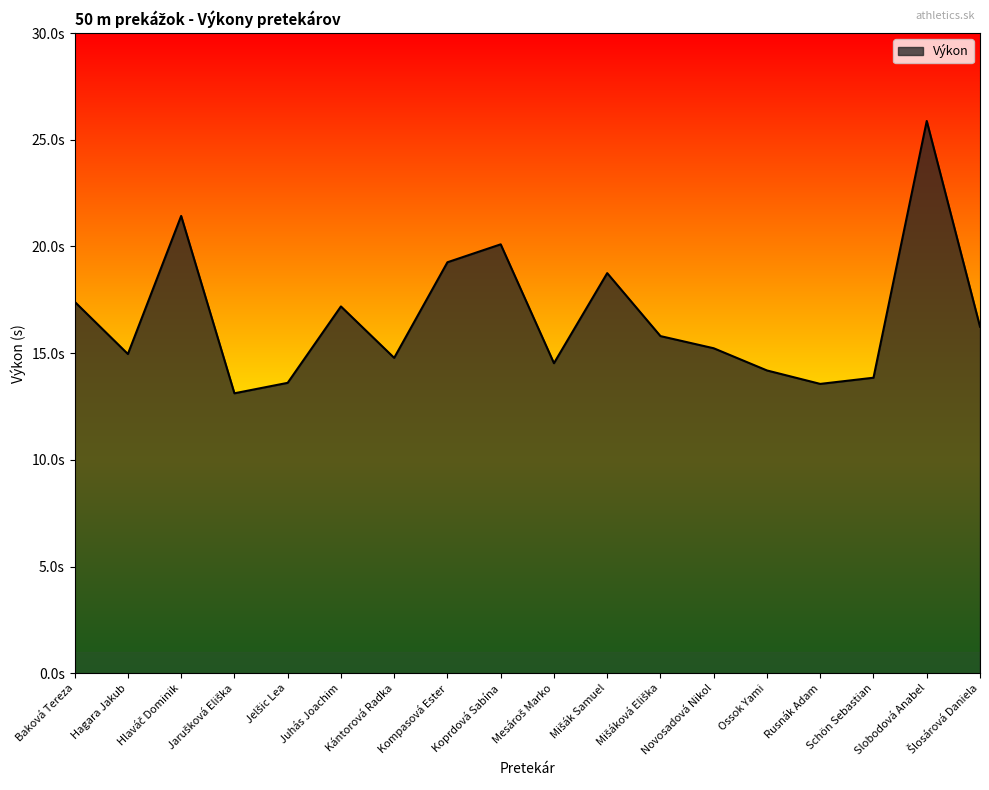

Does the chart display data point markers on the line(s)?

No